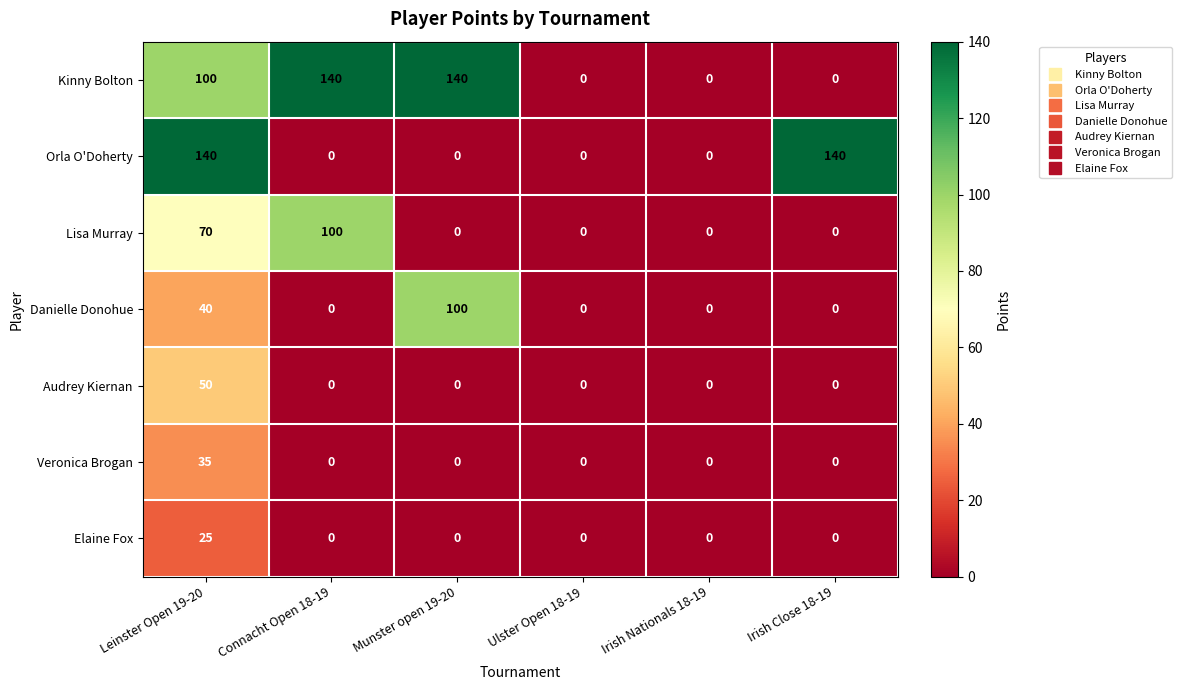

How many Lisa Murray values are between 0 and 70?

5